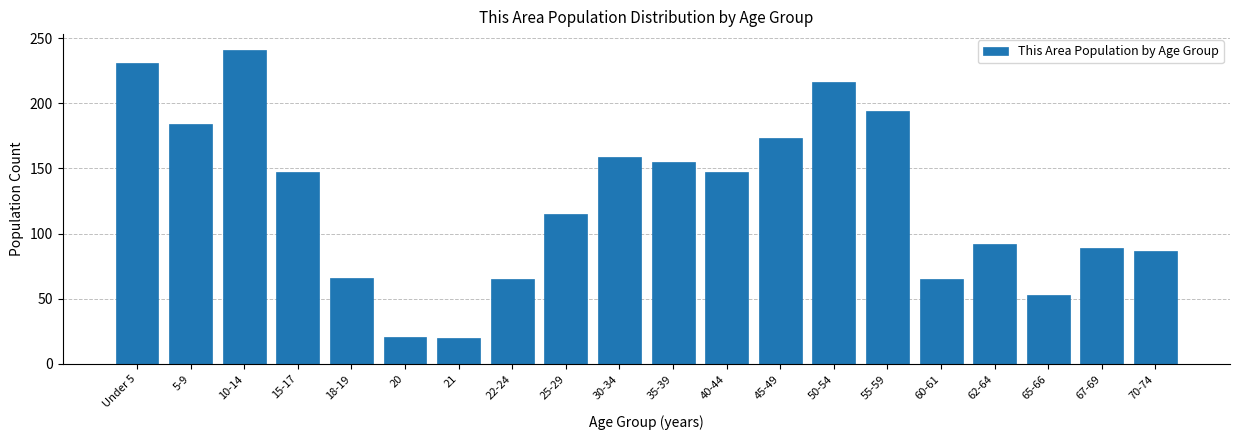

What is the label of the 1st bar from the left?

Under 5